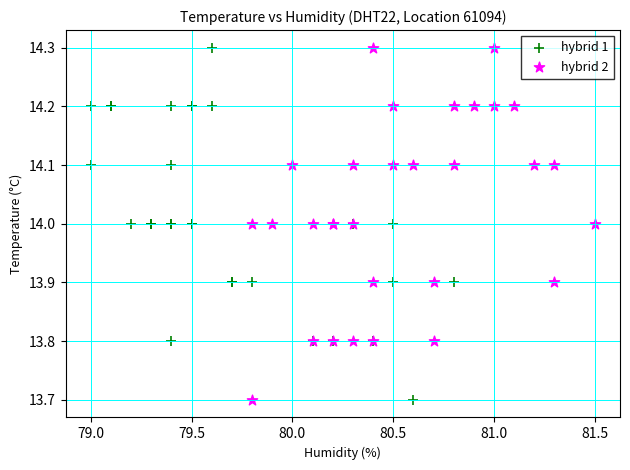

What are all the series names shown in the legend?

hybrid 1, hybrid 2